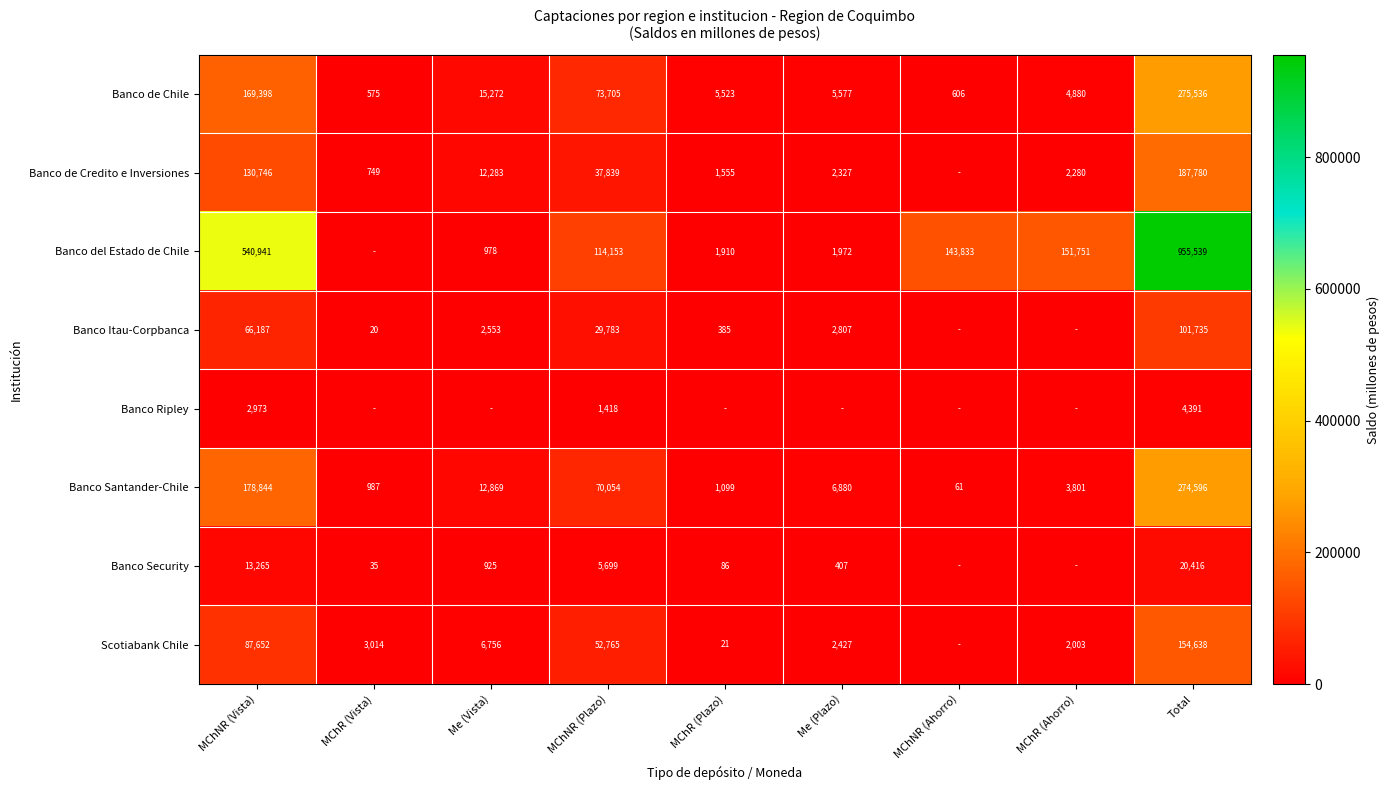

Is it true that Banco de Chile equals 8753 at Me (Plazo)?

False